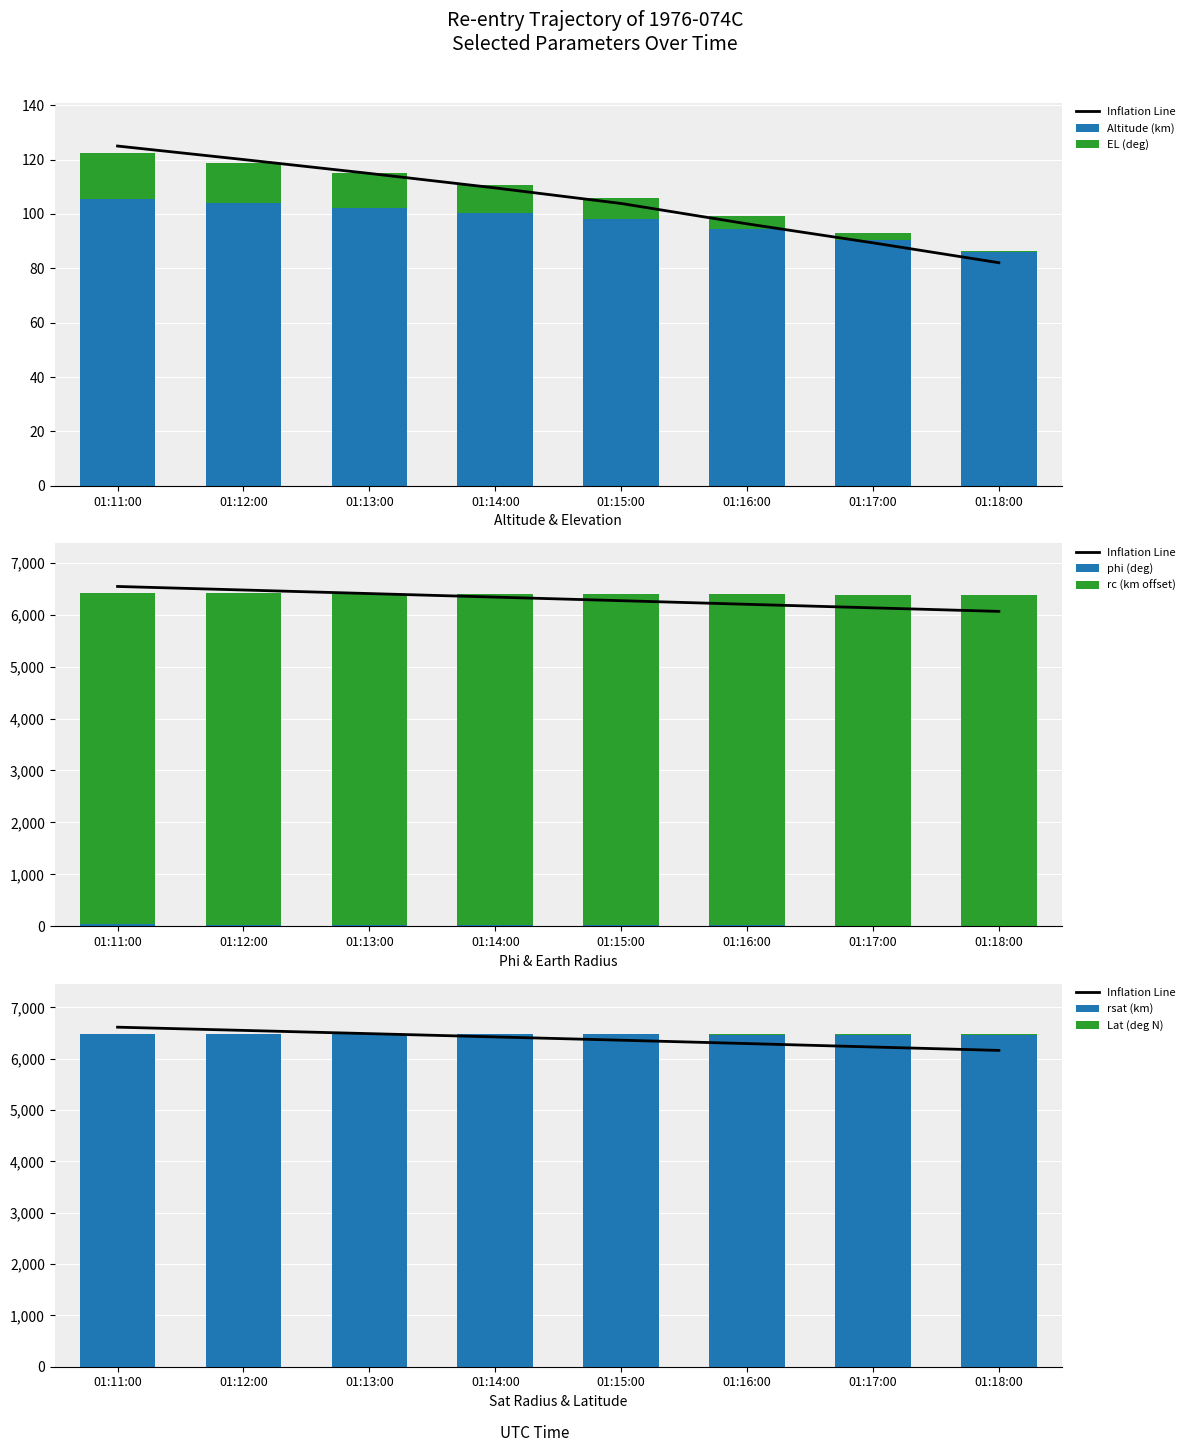

At which category does the chart reach its peak across all series?

01:11:00